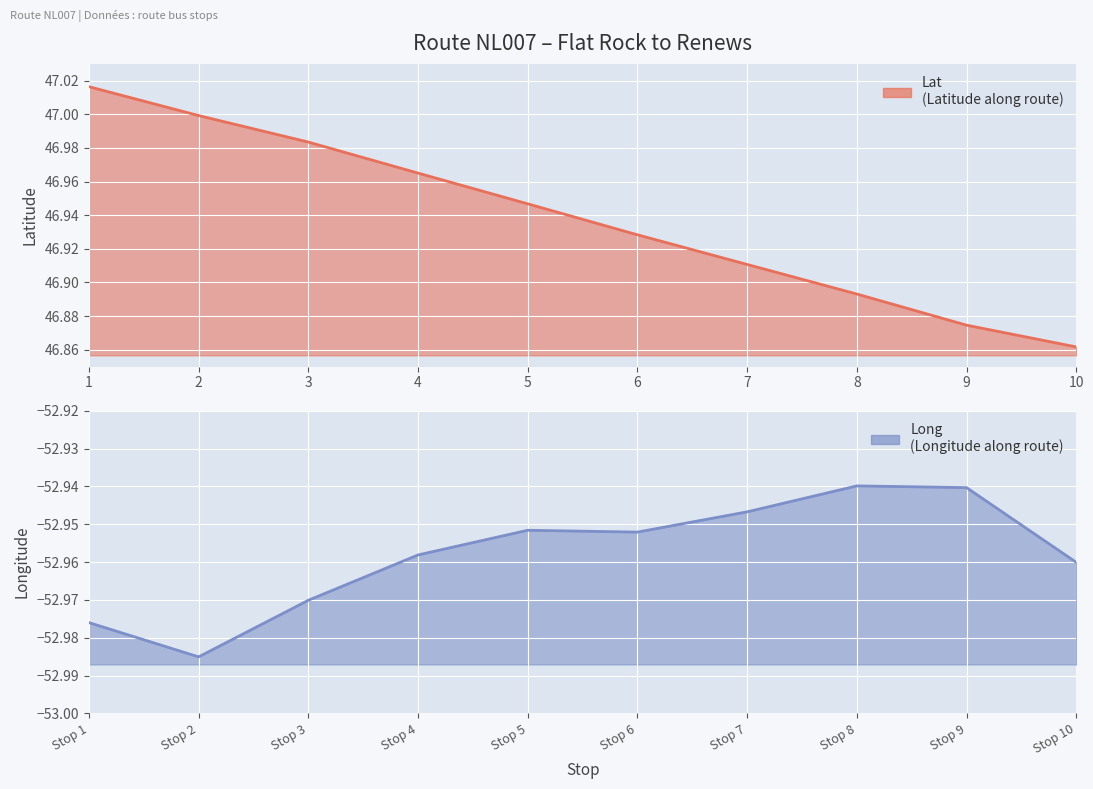

What are all the series names shown in the legend?

Lat, Long